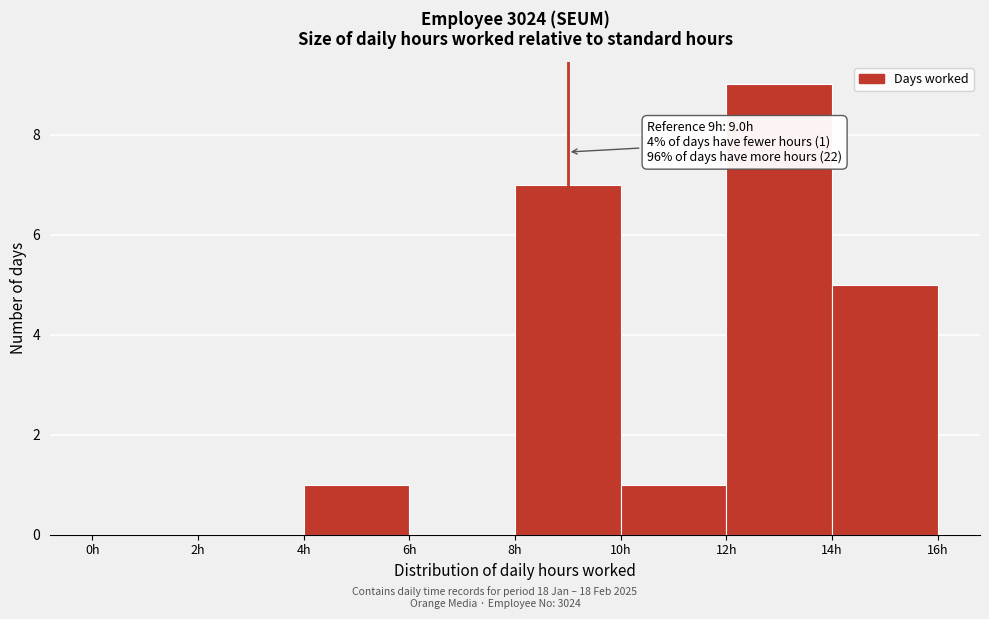

Which range on the x-axis has the tallest bar?

12 to 14